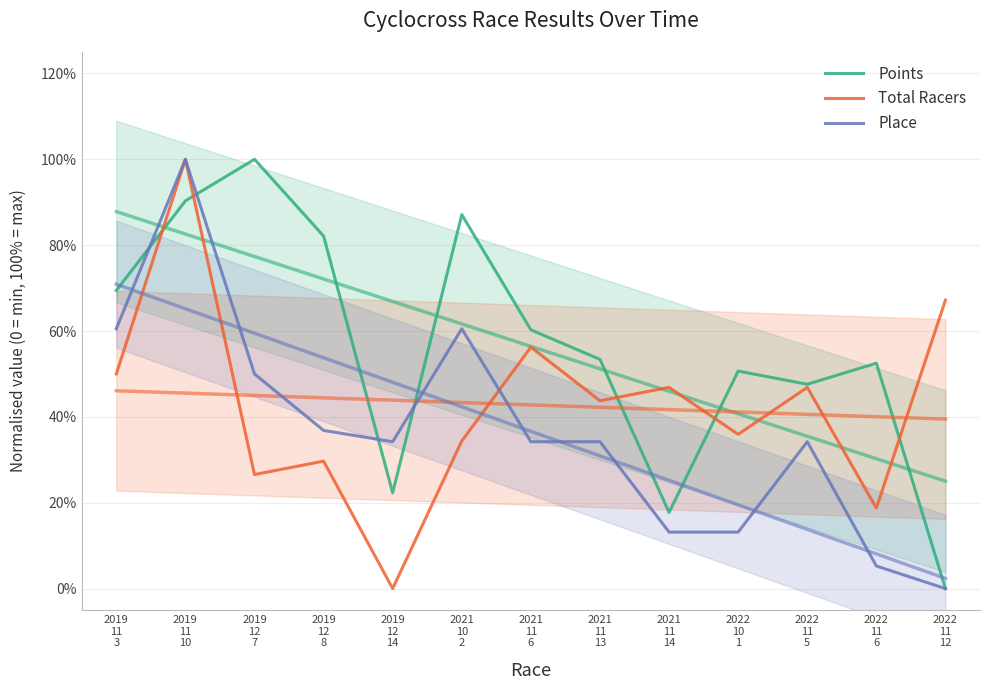

What is the sum of the Place values at 2022
11
12 and 2019
12
14?

0.3